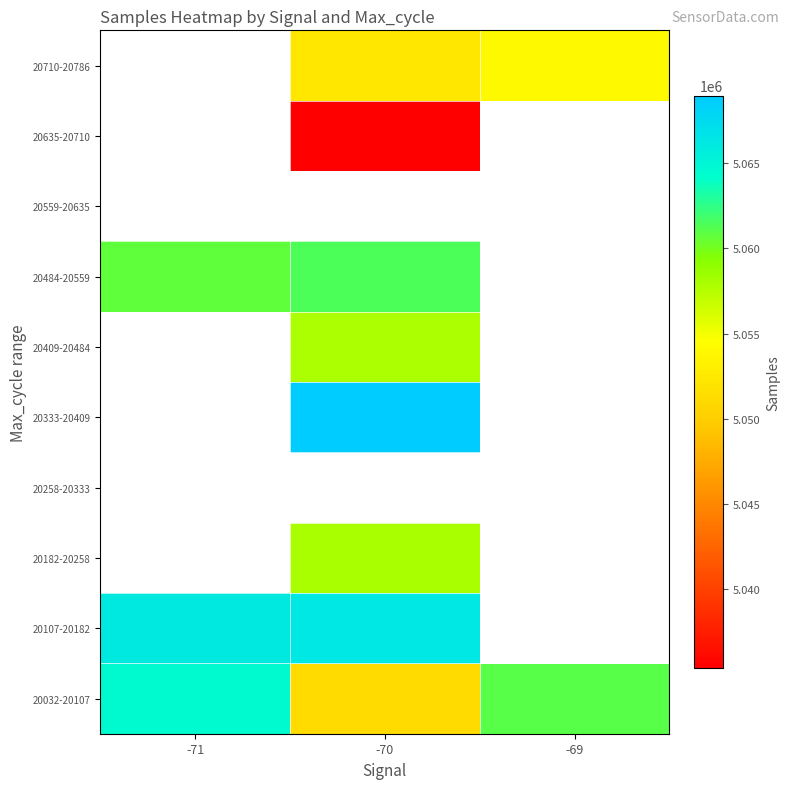

List the labels in order of 20635-20710 value, largest first.

-71, -70, -69